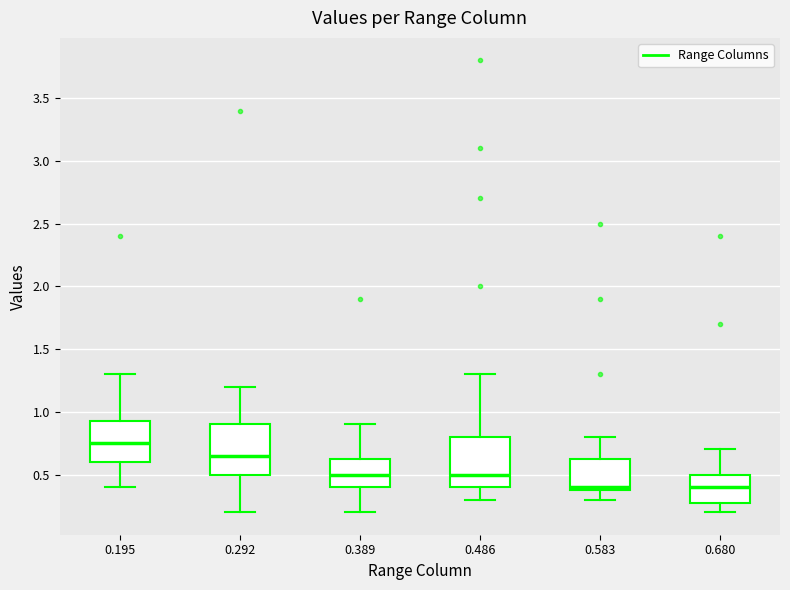

Reading left to right, transcribe this box plot: for each box, give where its median line is, the range the box spans, and where its two whiskers end, as read against the y-axis. The values are not printed on the chart, so give them approximately, as read against the axis.

0.195: median 0.75, box 0.60 to 0.95, whiskers 0.40 to 1.30
0.292: median 0.65, box 0.50 to 0.90, whiskers 0.20 to 1.20
0.389: median 0.50, box 0.40 to 0.65, whiskers 0.20 to 0.90
0.486: median 0.50, box 0.40 to 0.80, whiskers 0.30 to 1.30
0.583: median 0.40 (just above the box's lower edge), box 0.40 to 0.65, whiskers 0.30 to 0.80
0.680: median 0.40, box 0.30 to 0.50, whiskers 0.20 to 0.70